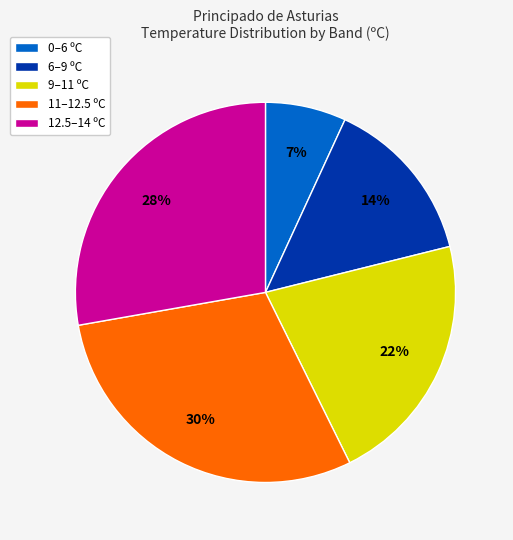

Is the sum of 12.5–14 ºC and 6–9 ºC greater than half?

No